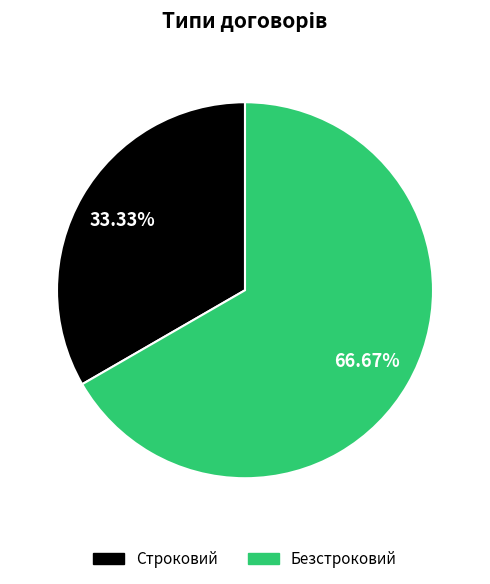

Which category has the smallest portion of the pie?

Строковий